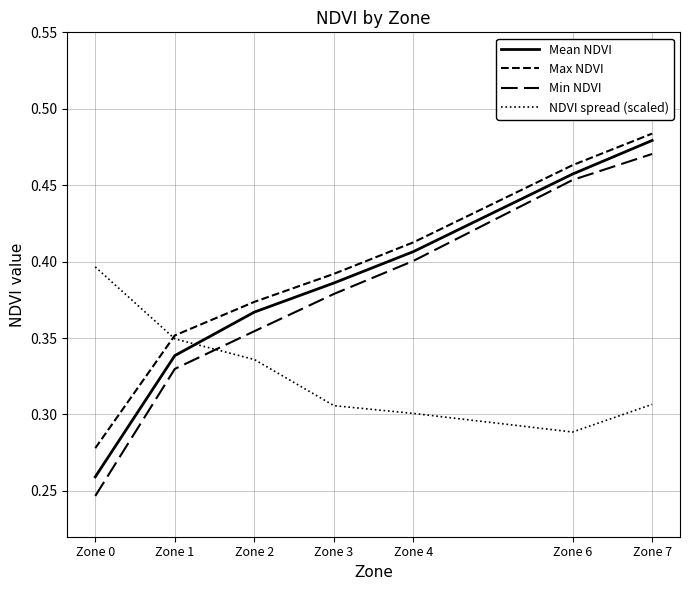

Is this an area chart (filled region under the line)?

No